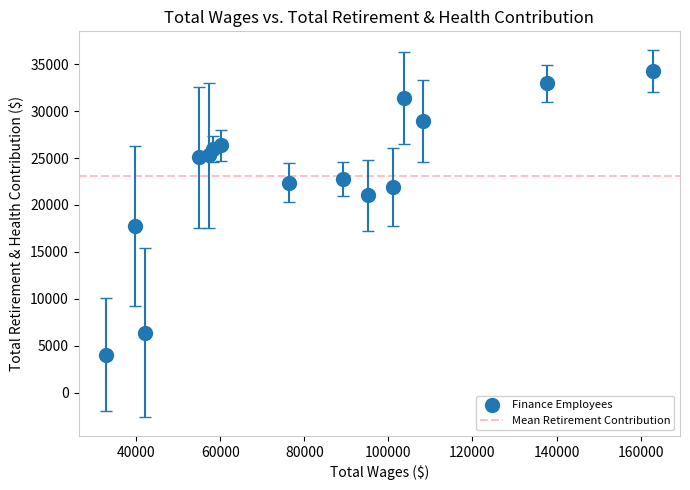

What is the range of X values (max minus min)?

130079